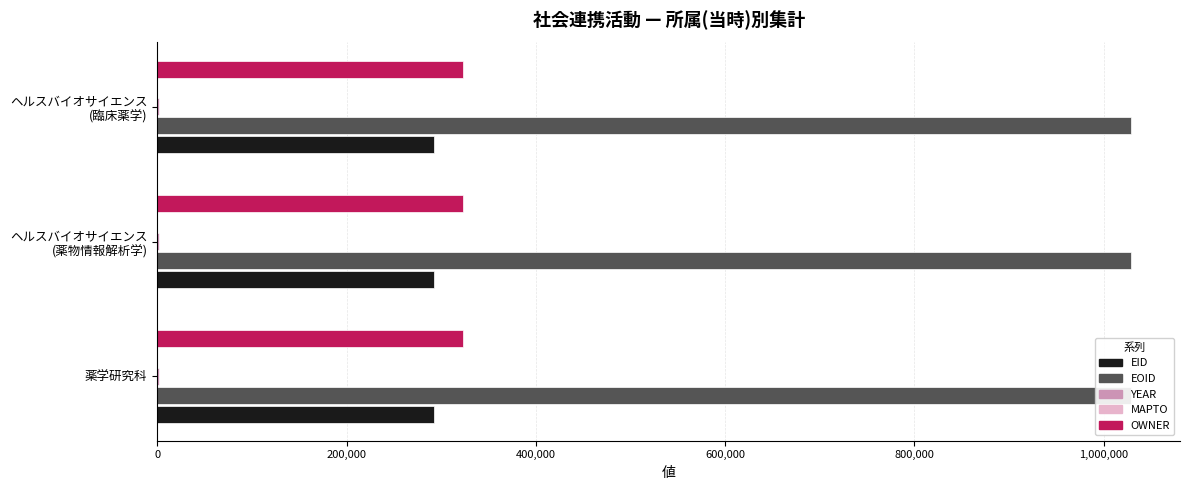

True or false: EID has a value of 192111.6 at ヘルスバイオサイエンス (薬物情報解析学).

False